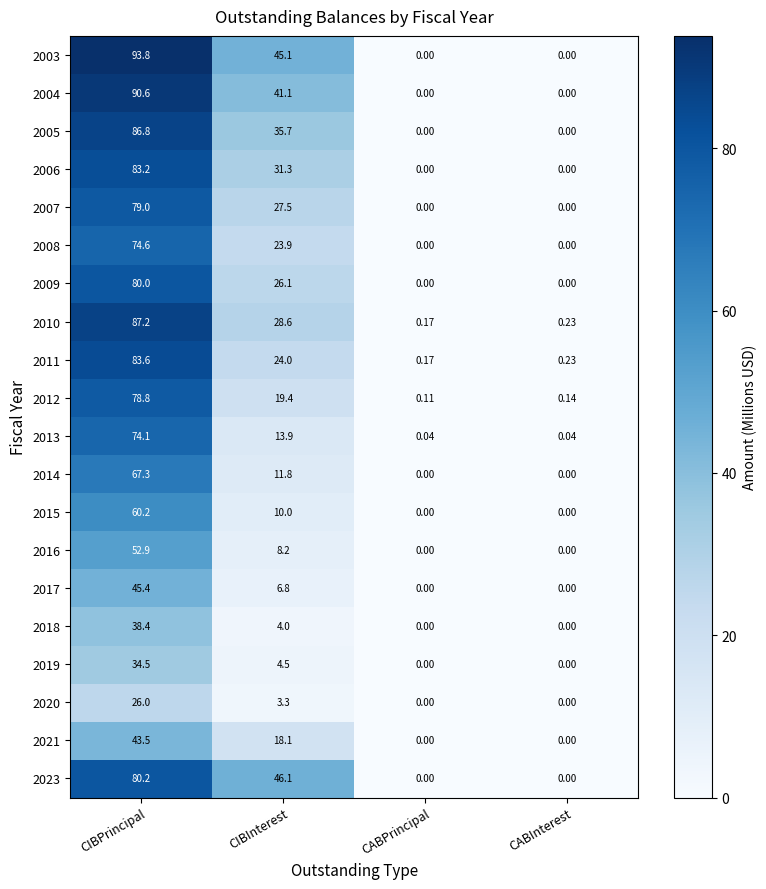

What is the difference between the highest and lowest values at CIBPrincipal?

67.8